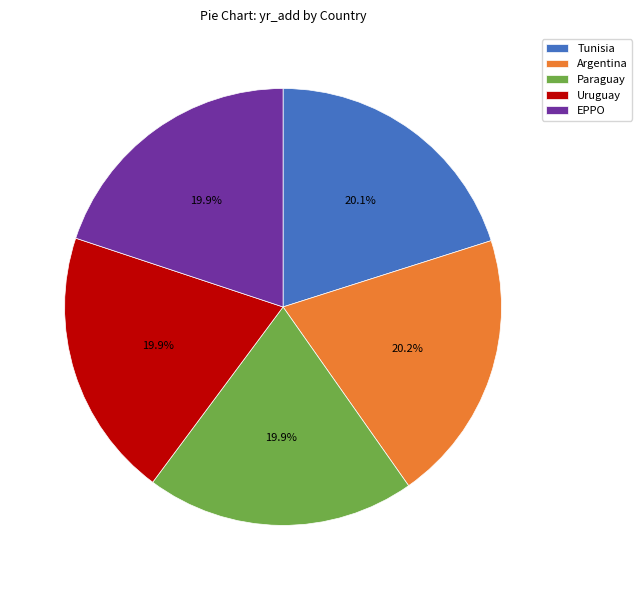

Do Uruguay and EPPO together represent more than half of the pie?

No